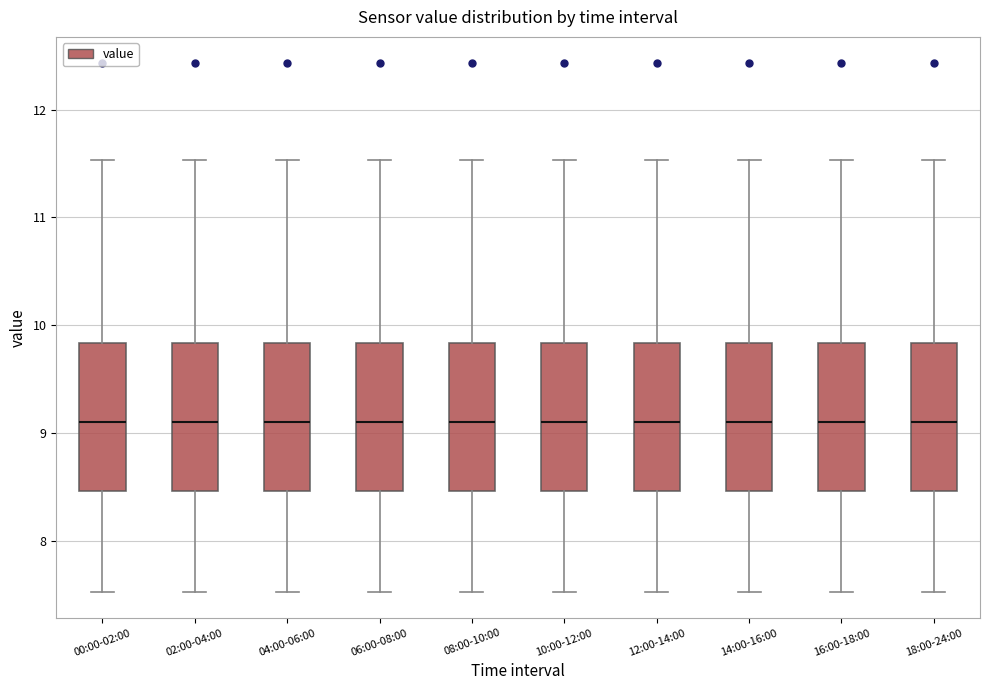

Where does the median line of the box for 04:00-06:00 sit on the y-axis? The values are not printed on the chart, so give them approximately, as read against the axis.

9.1